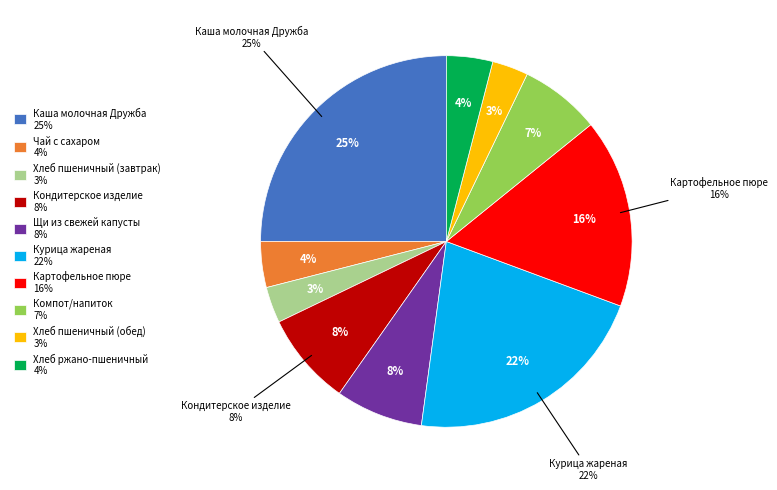

Combined, do Картофельное пюре and Хлеб ржано-пшеничный account for over 50%?

No